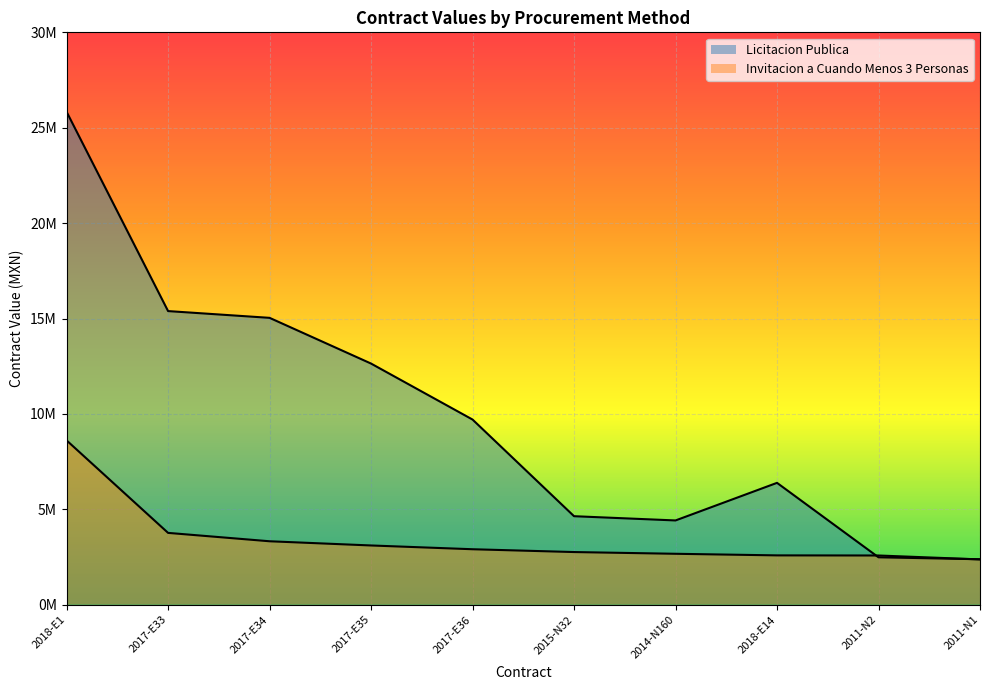

True or false: Licitacion Publica and Invitacion a Cuando Menos 3 Personas cross at least once.

True